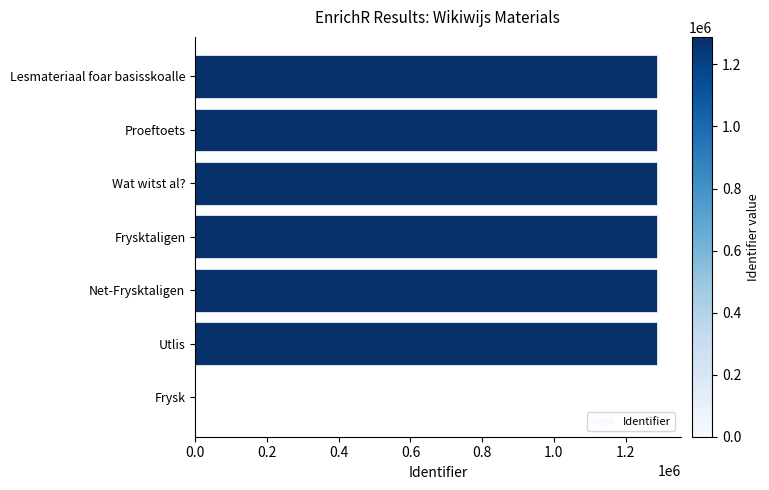

What is the ratio of the value at Wat witst al? to the value at Proeftoets?

1.0